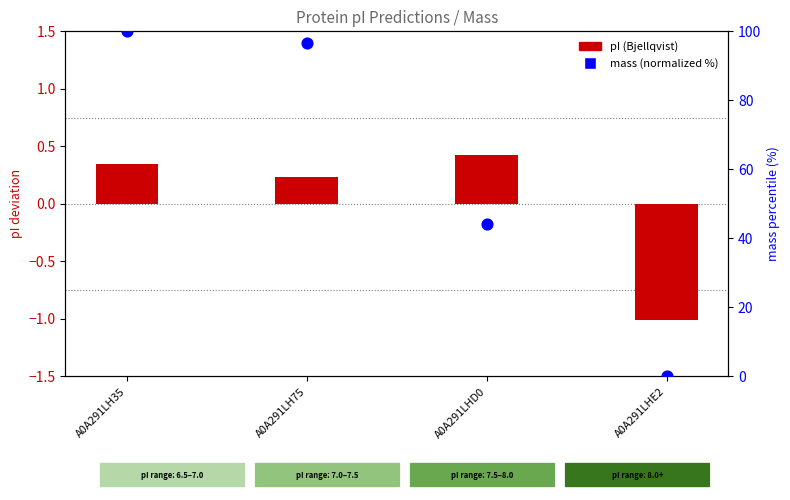

What is the total value across all series at A0A291LH75?

96.9